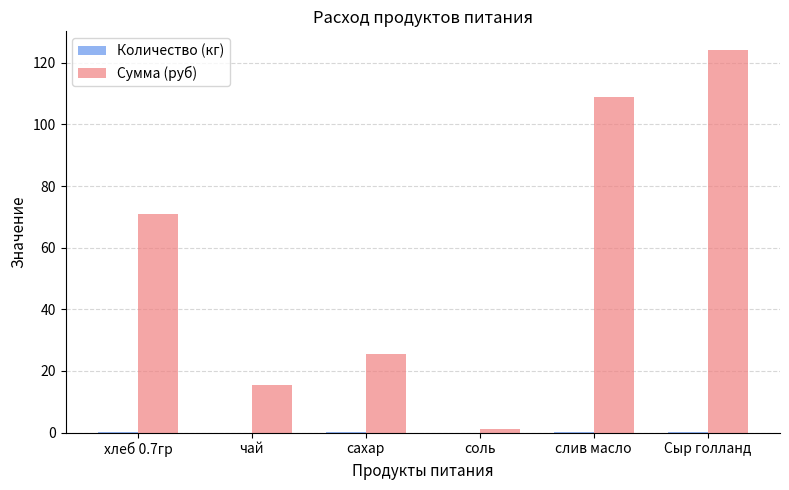

What is the total value across all series at чай?

15.5